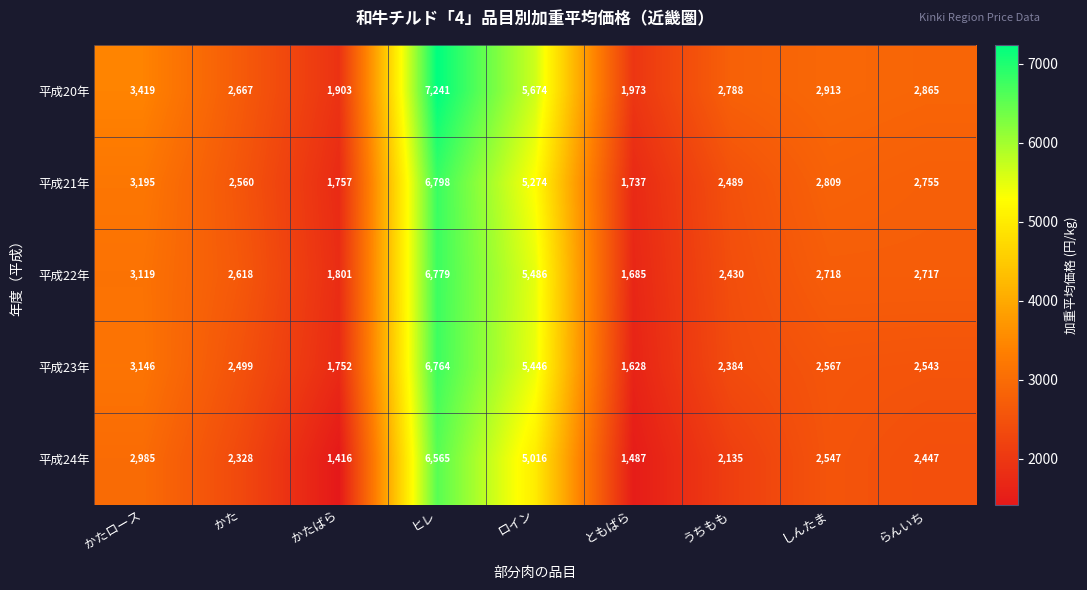

What is the spread (max minus min) of values at ともばら?

486